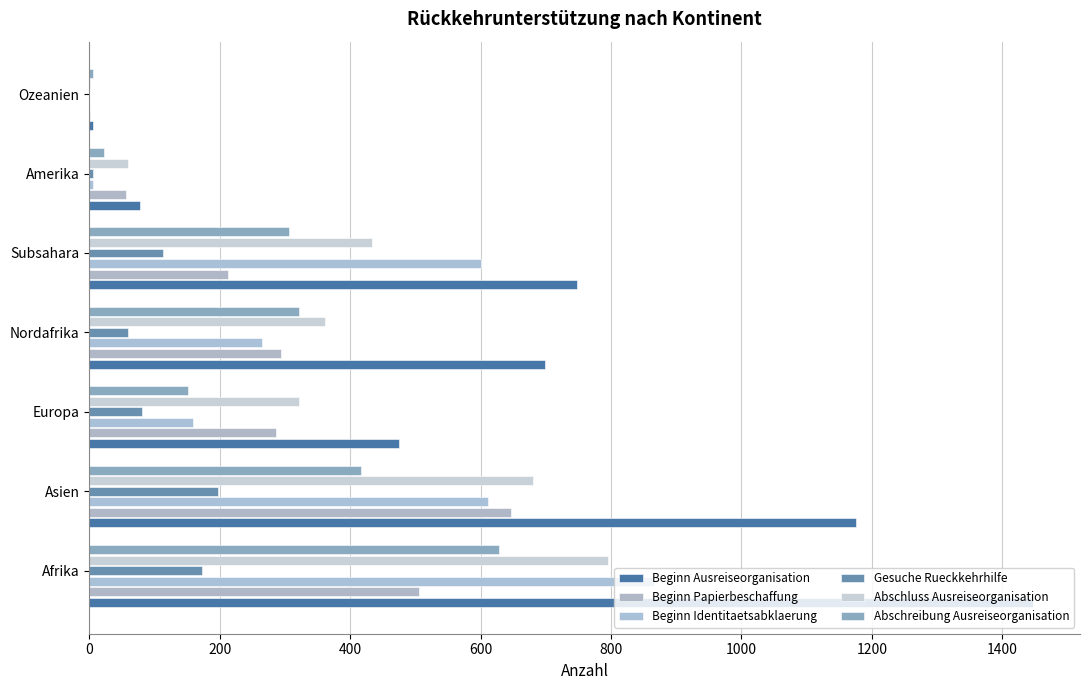

How many categories are shown in the chart?

7